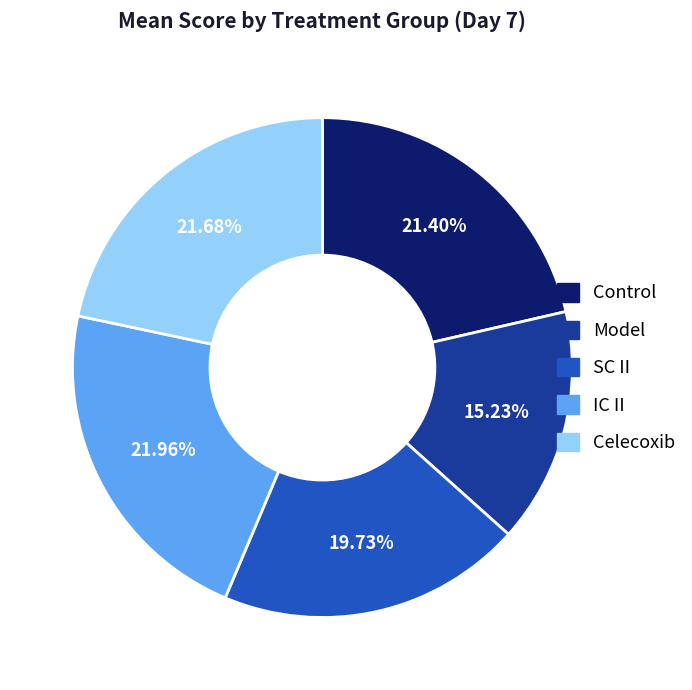

Which category has the smallest portion of the pie?

Model